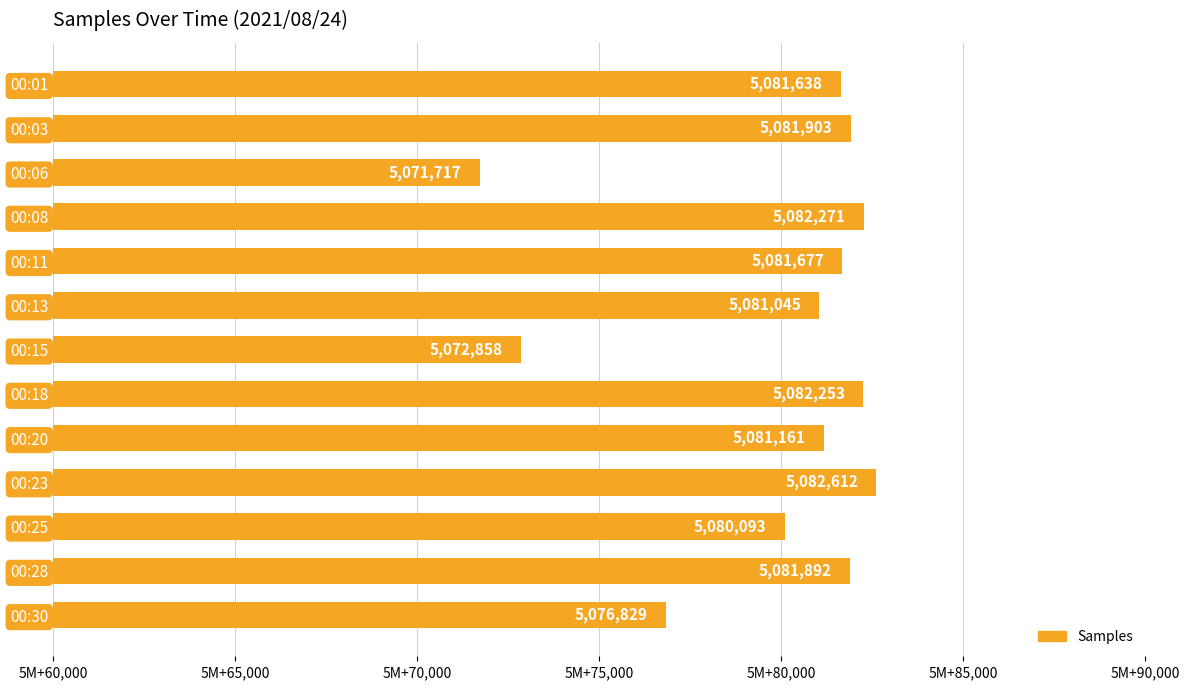

Which label corresponds to the smallest value in the chart?

00:06